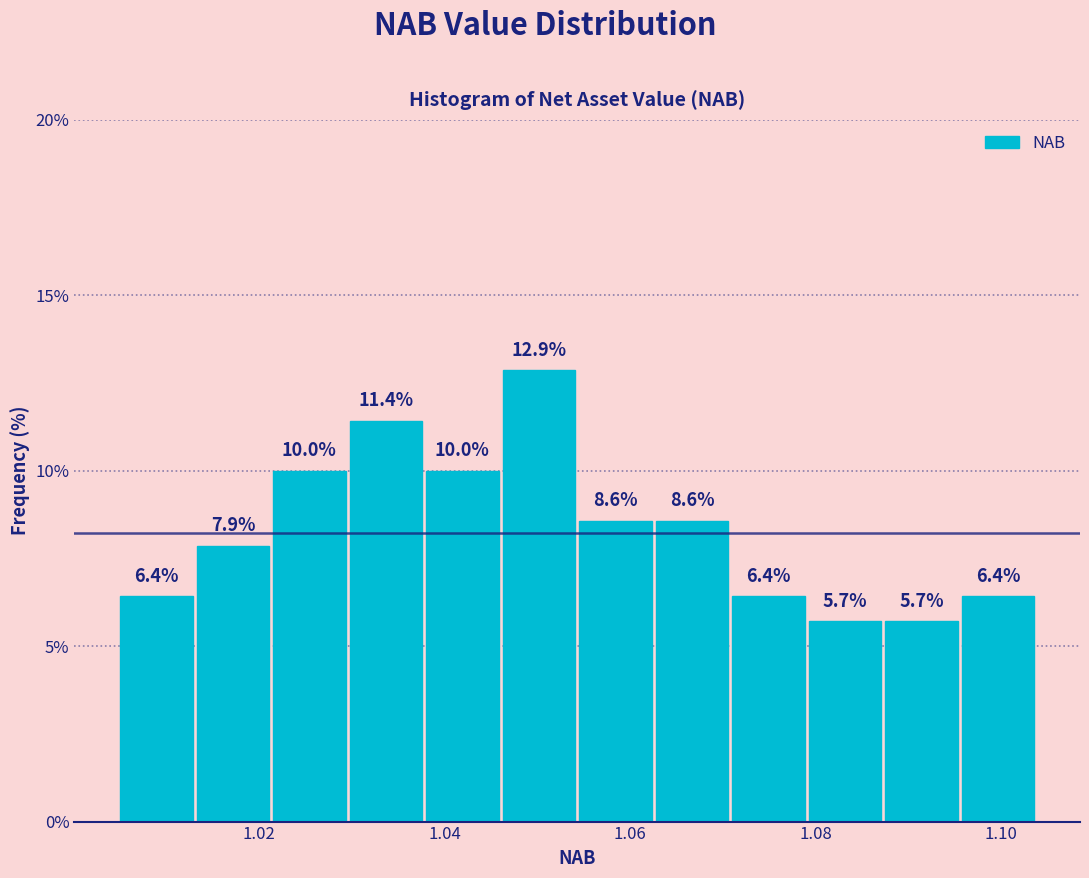

What is the height of the bar covering 1.096 to 1.104 on the x-axis? The bar edges are not printed on the chart, so give them approximately, as read against the axis.

6.4